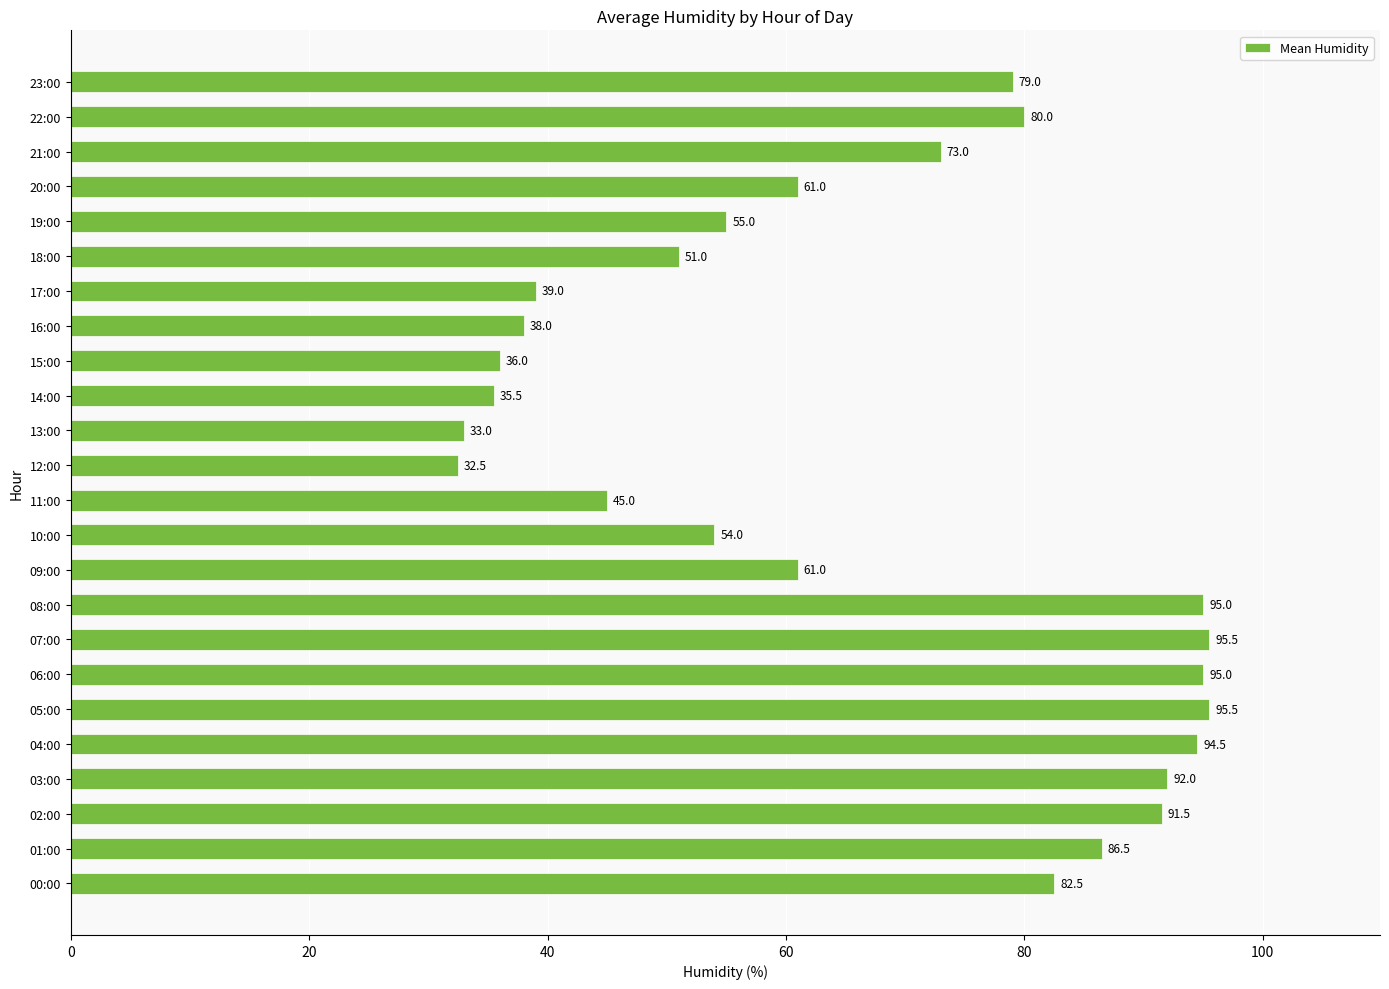

What is the sum of all values?

1601.0